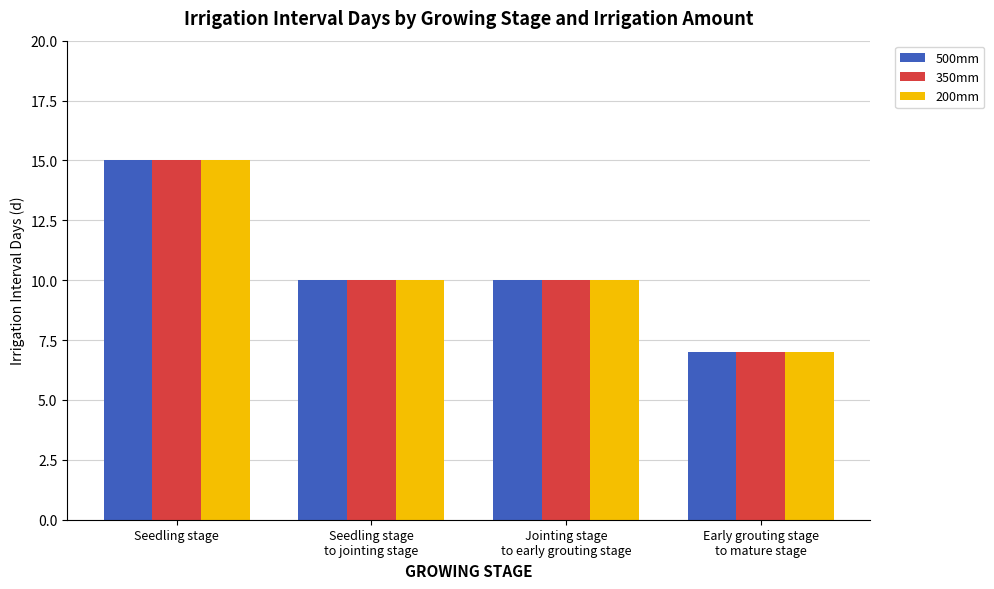

How many bars are there in total?

12